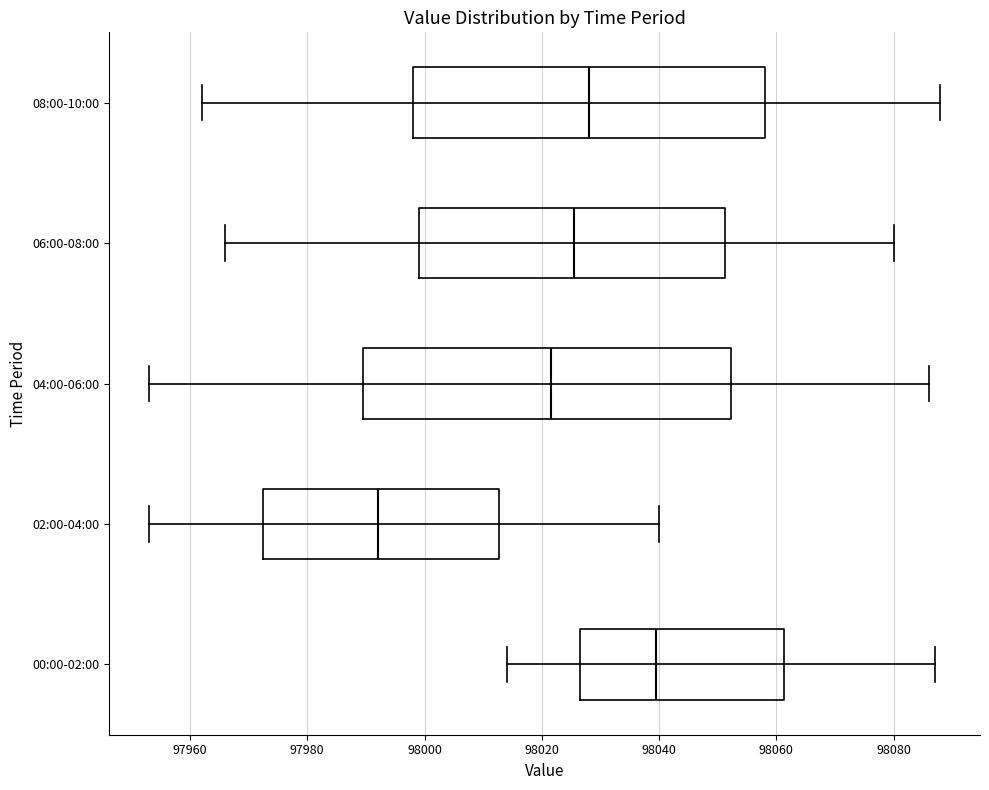

Comparing the boxes themselves (not the whiskers), which one is the widest?

04:00-06:00